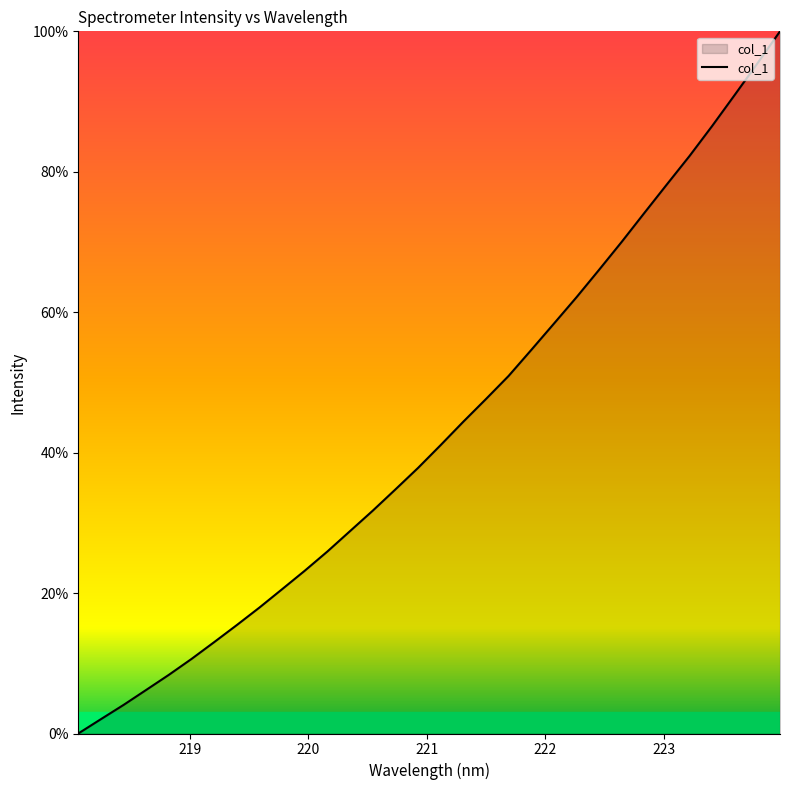

What is the greatest value displayed?

100.0